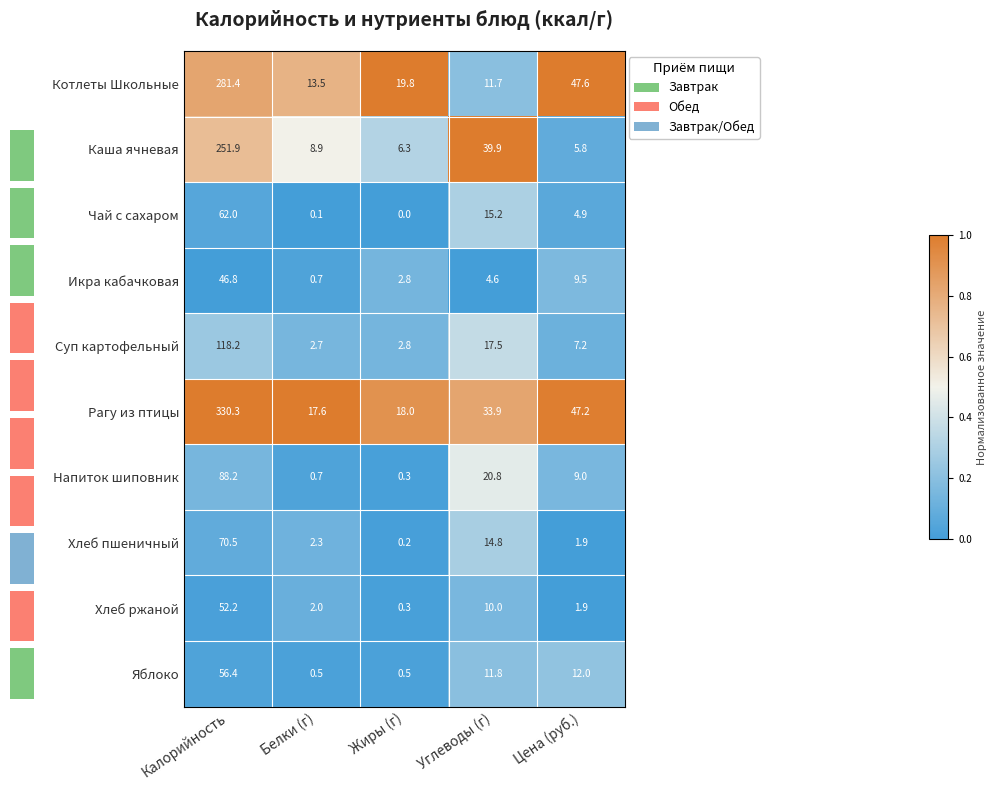

What is the difference between the second highest and second lowest values in the Хлеб ржаной series?

8.1